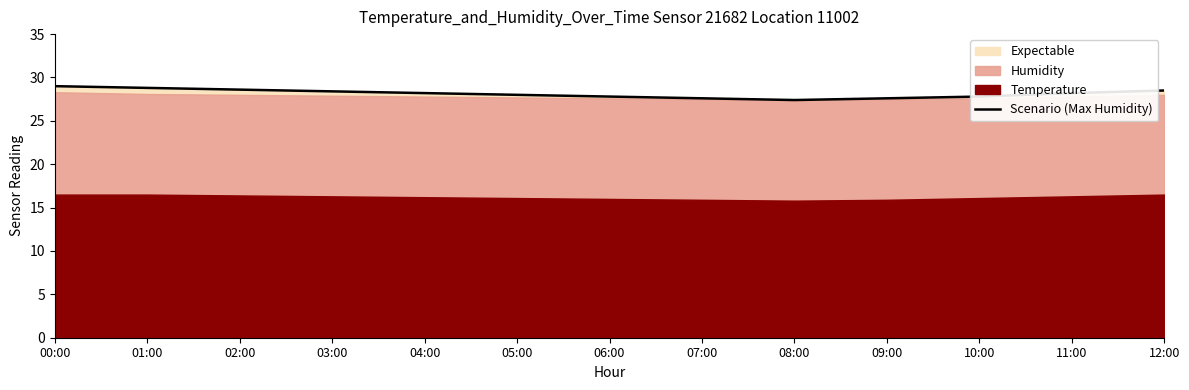

Rank the categories by value from highest to lowest.

00:00, 01:00, 02:00, 12:00, 03:00, 04:00, 11:00, 05:00, 06:00, 10:00, 07:00, 09:00, 08:00